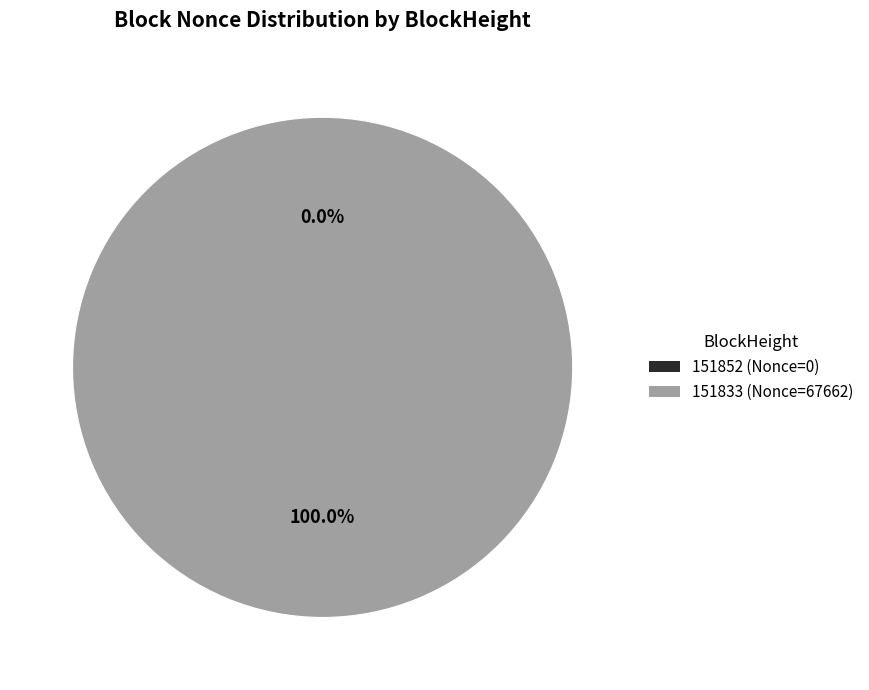

Which slice is the largest?

151833